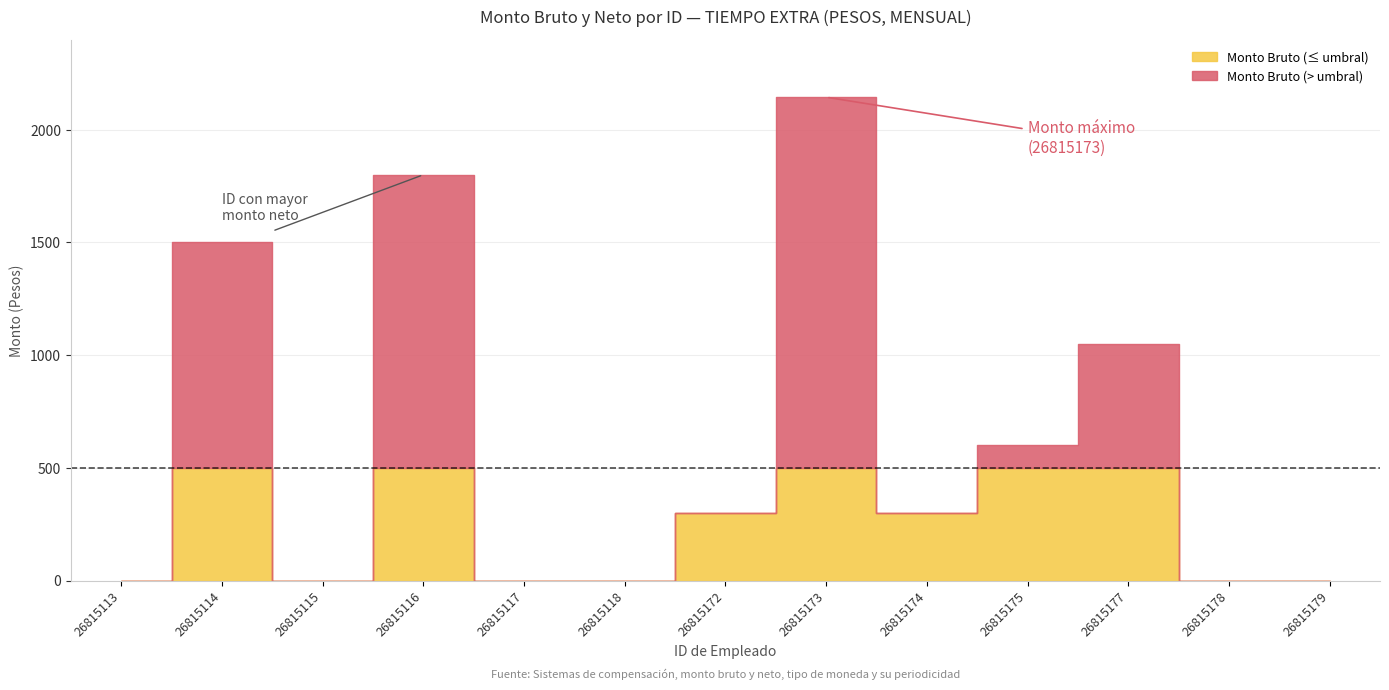

Where is the first local minimum for Monto Neto?

26815116